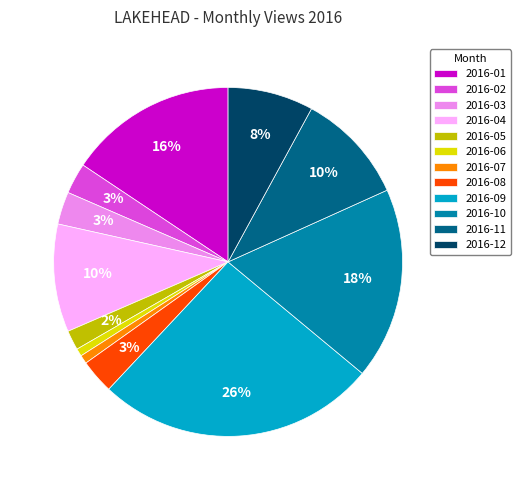

Which has a higher value, 2016-03 or 2016-12?

2016-12